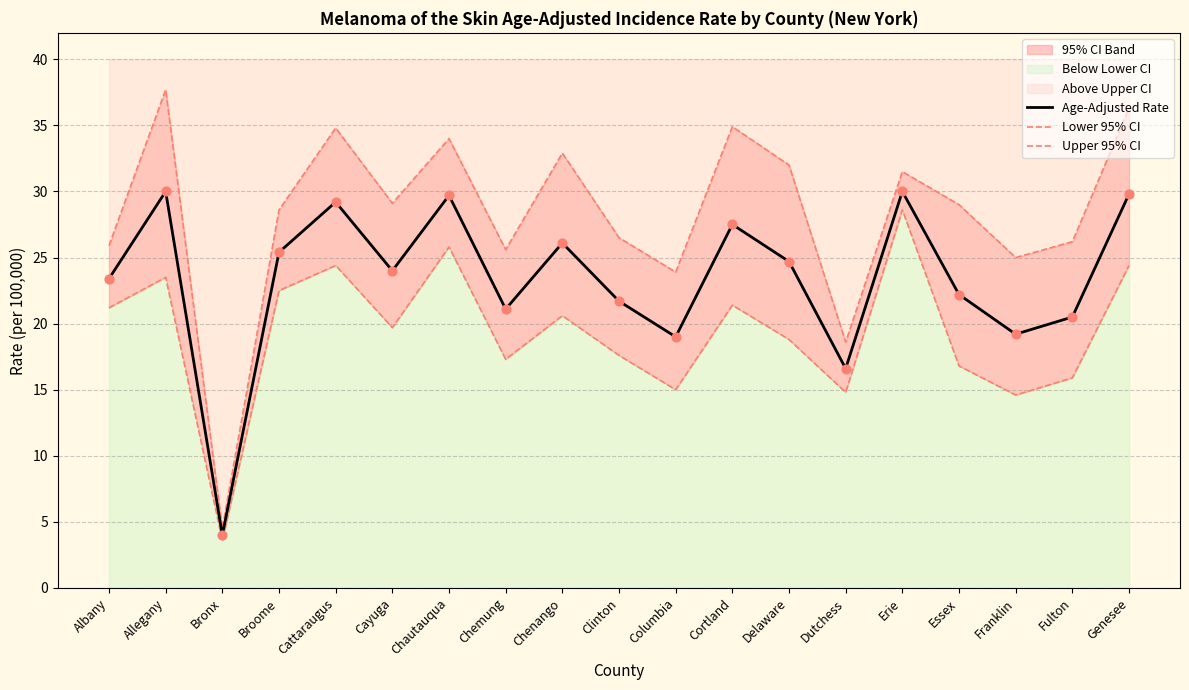

Which series has the largest Y range (max minus min)?

Upper 95% CI